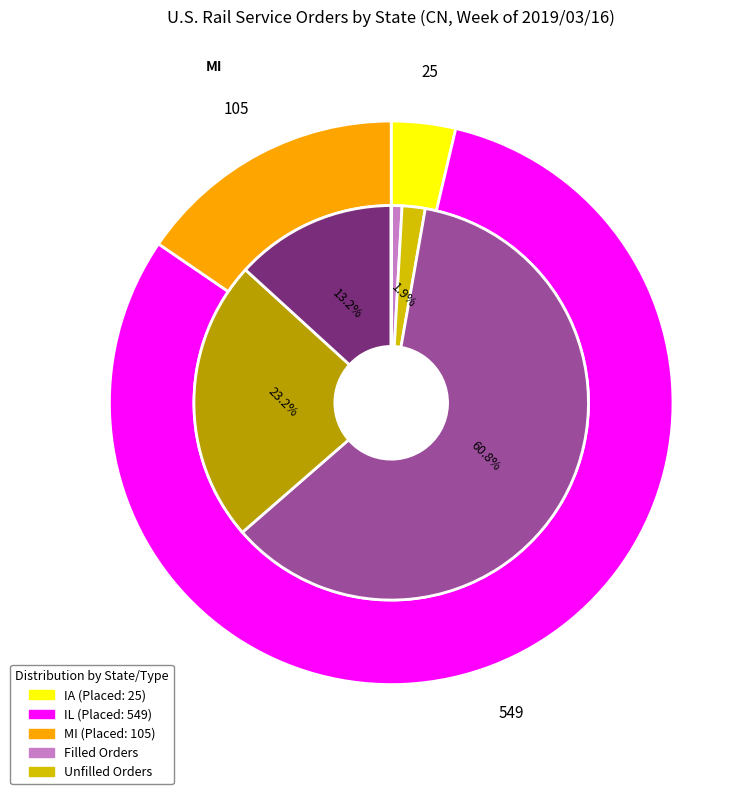

Rank the series by their maximum value, from lowest to highest.

Unfilled Orders, Orders Filled, Orders Placed